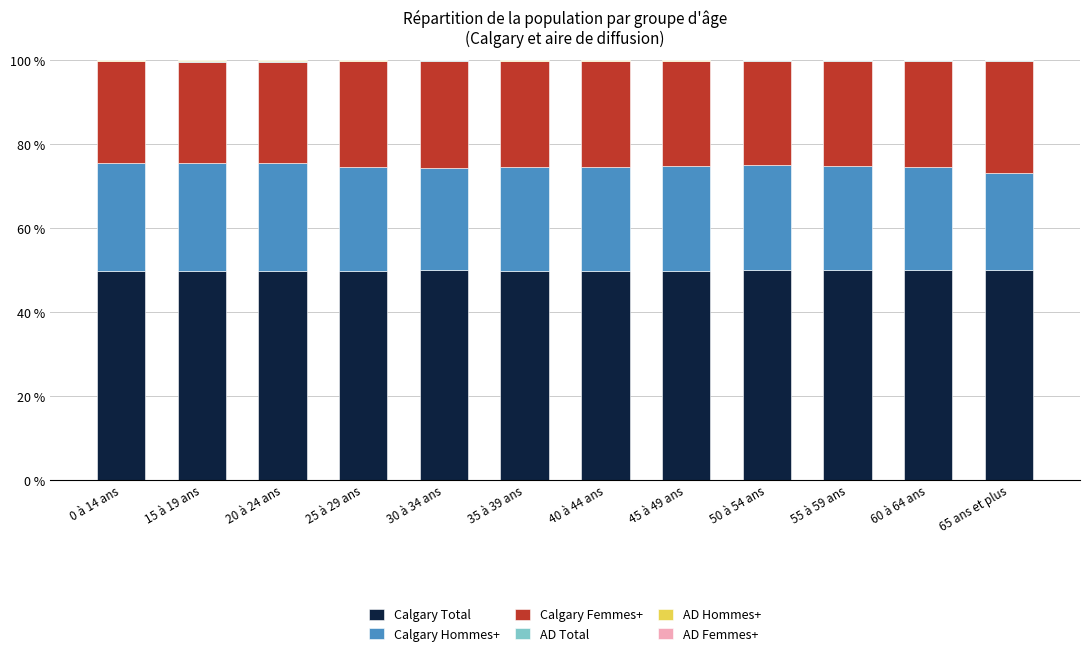

True or false: Calgary Total has a value of 49.9 at 50 à 54 ans.

True